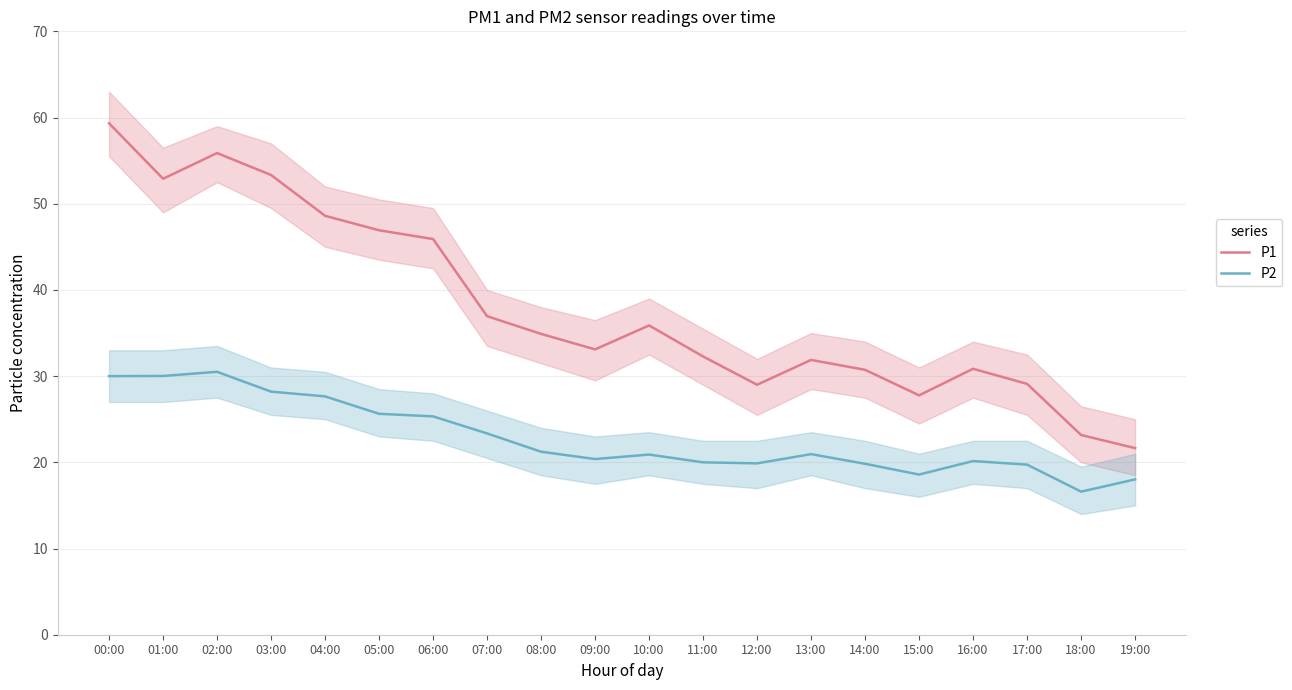

What is the minimum value shown in the chart?

16.6